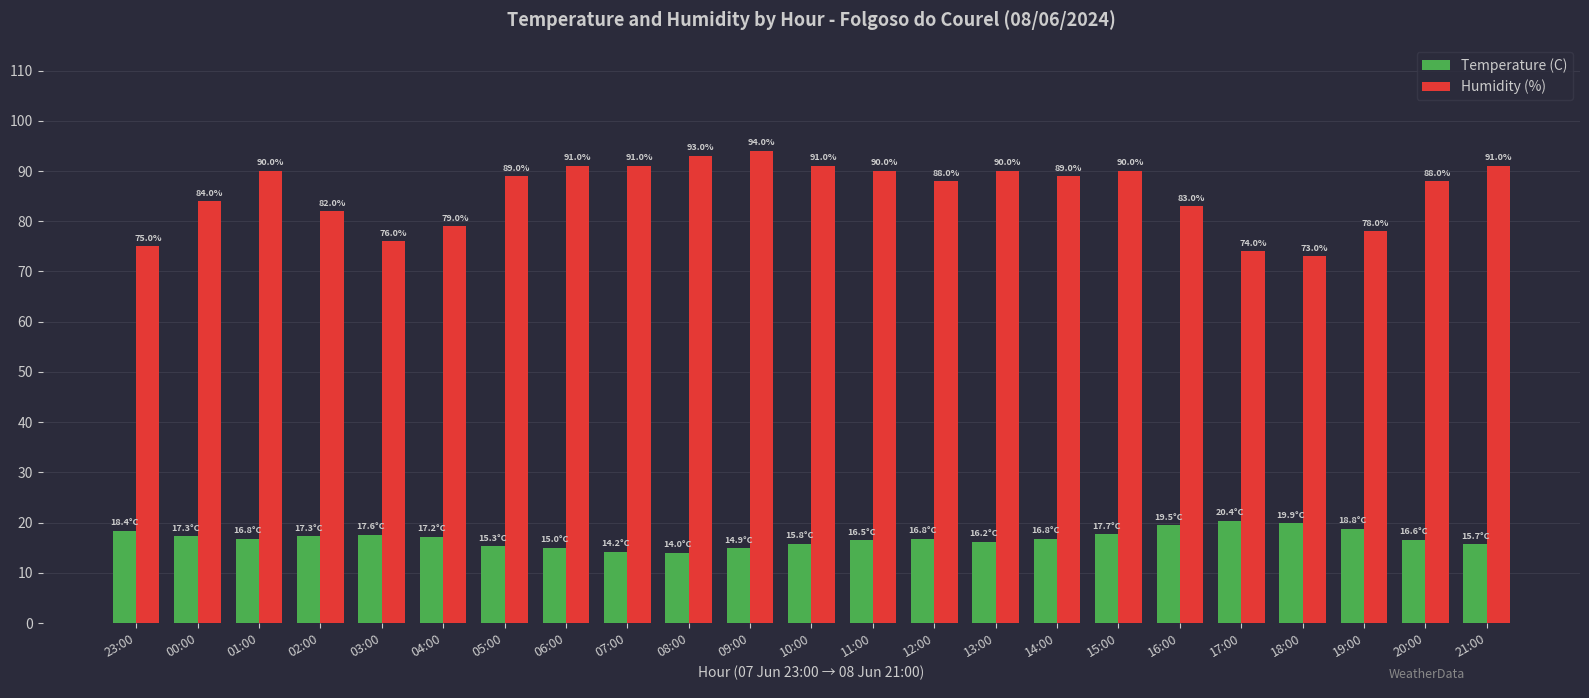

Which series has the largest range (max minus min)?

Humidity (%)